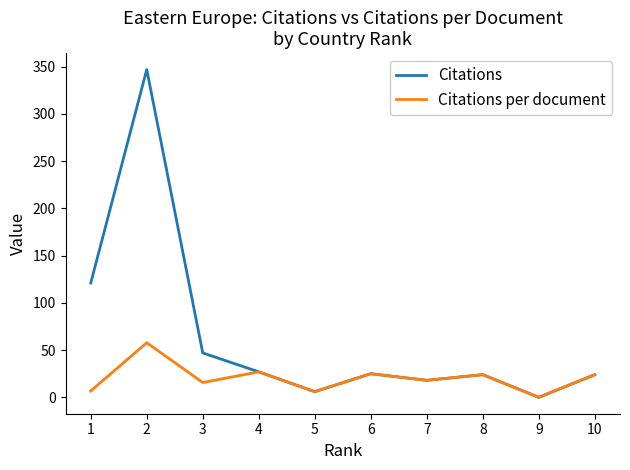

List the series in order of their peak value, lowest first.

Citations per document, Citations